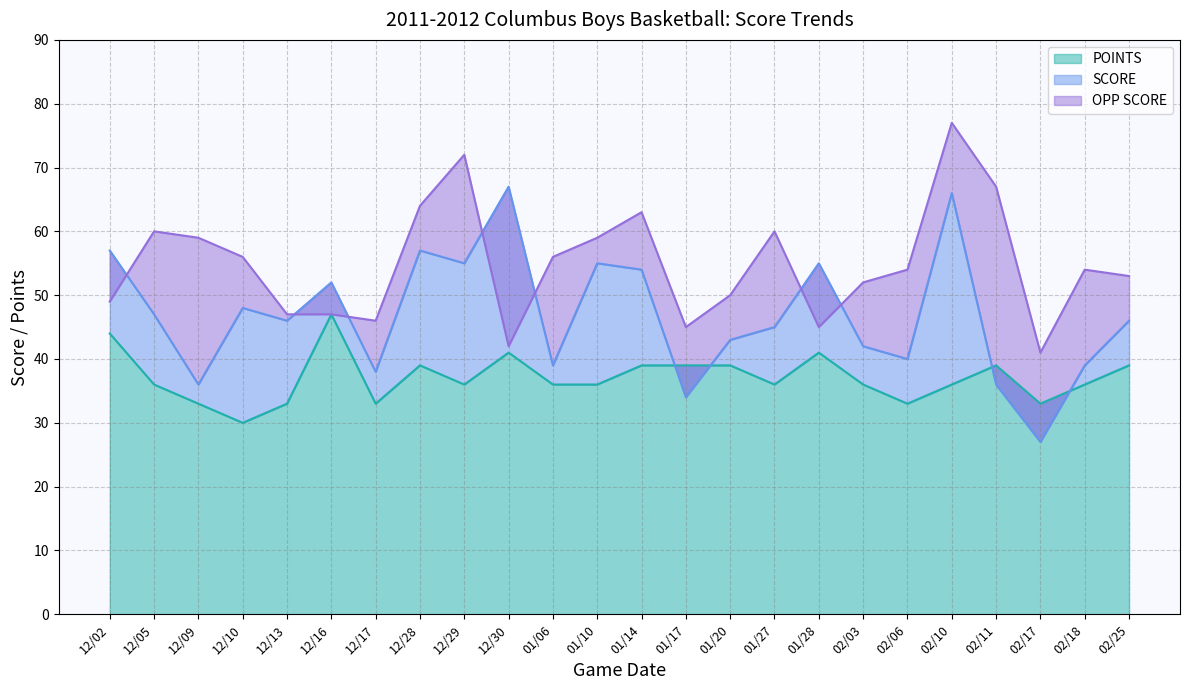

How many values in the SCORE series are below 46?

11